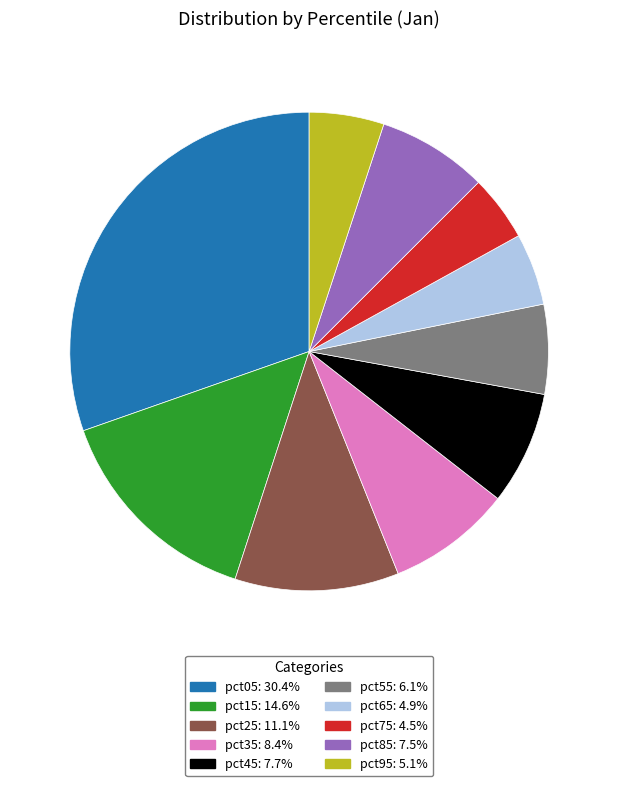

Which category has the biggest portion of the pie?

pct05